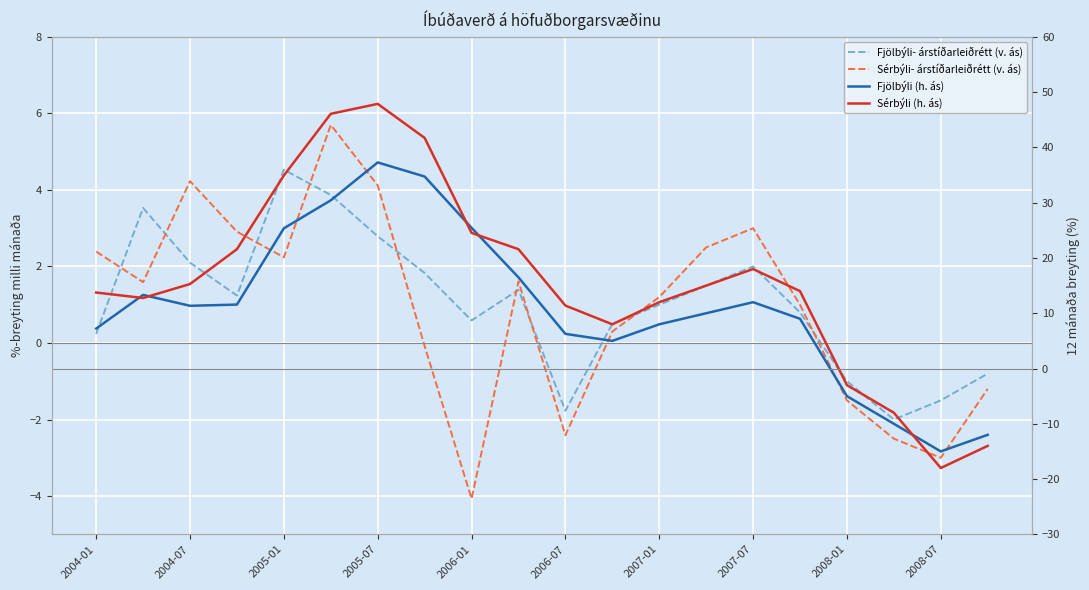

How many negative values does the Sérbýli- árstíðarleiðrétt (v. ás) series have?

7